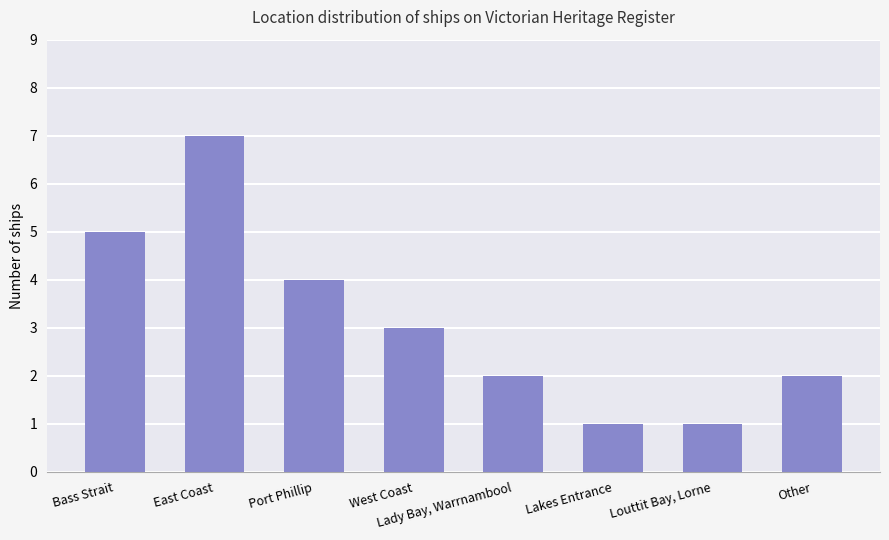

What is the difference between the second highest and minimum values?

4